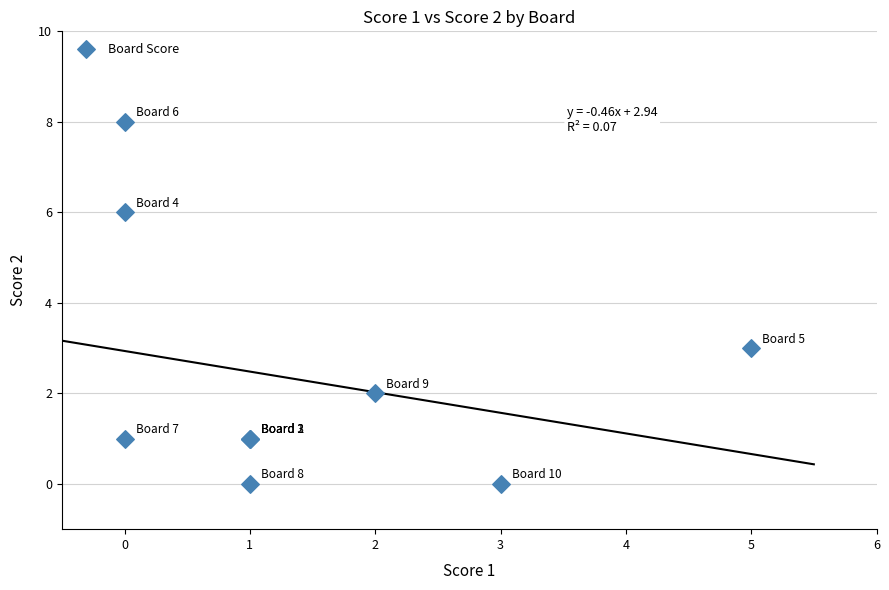

What Y value in the scatter plot is closest to 4?

3